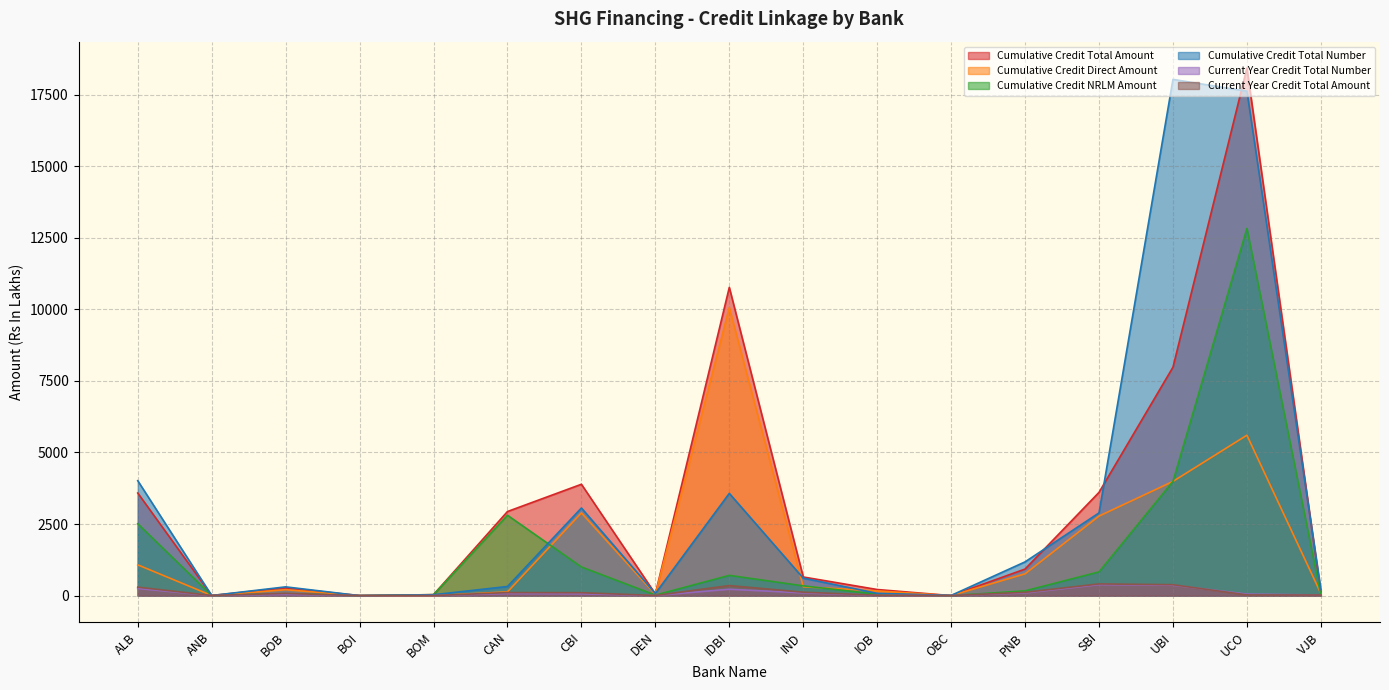

At which label does Current Year Credit Total Amount reach its minimum?

BOI